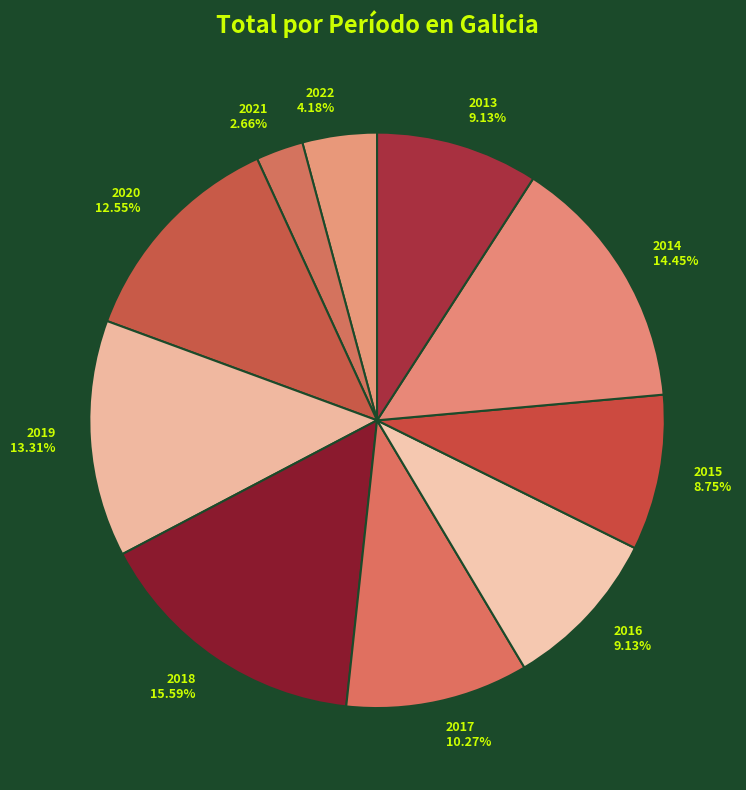

How much of the chart is everything except 2013?

90.9%